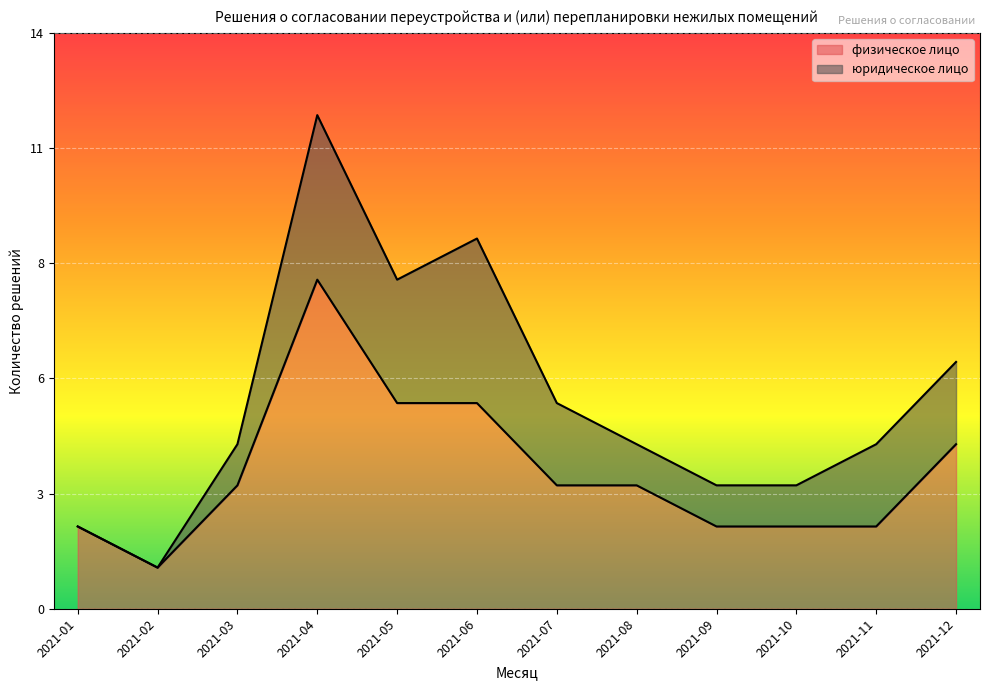

What is the change in value from 2021-05 to 2021-11?

-3